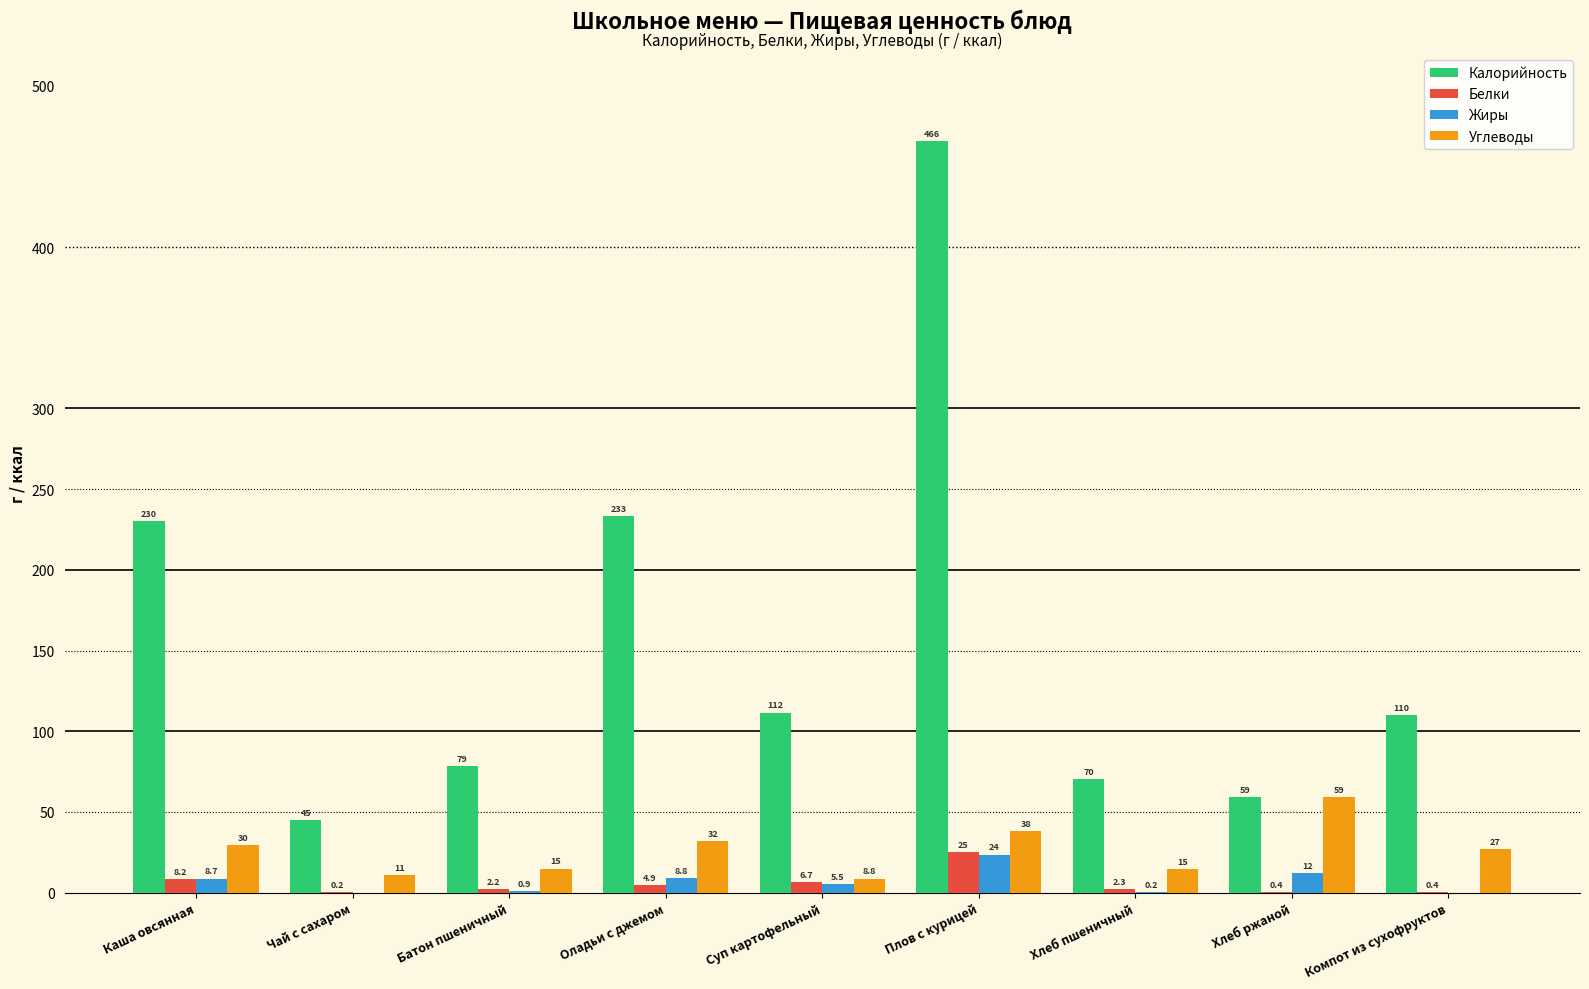

Between Батон пшеничный and Хлеб ржаной, which series saw the biggest shift?

Углеводы